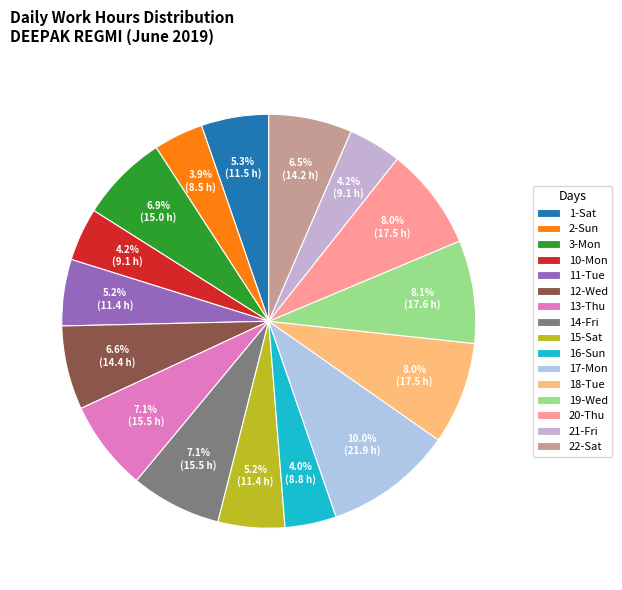

How many segments does this pie chart have?

16